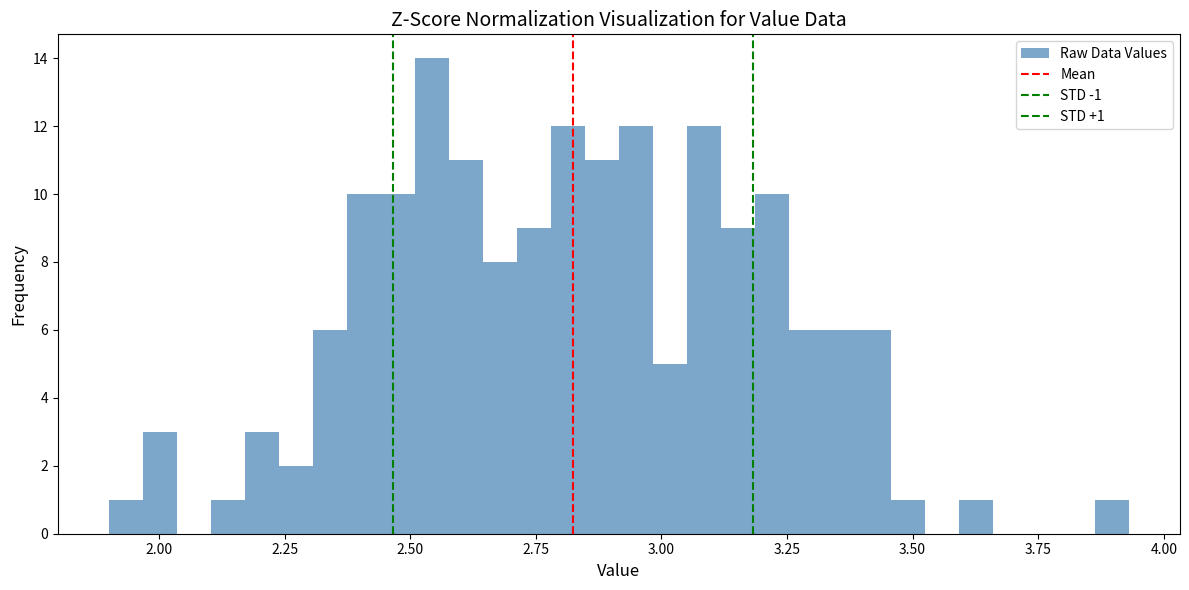

Around what value on the x-axis is the tallest bar? Give the approximate position of its centre, as read against the axis.

2.55